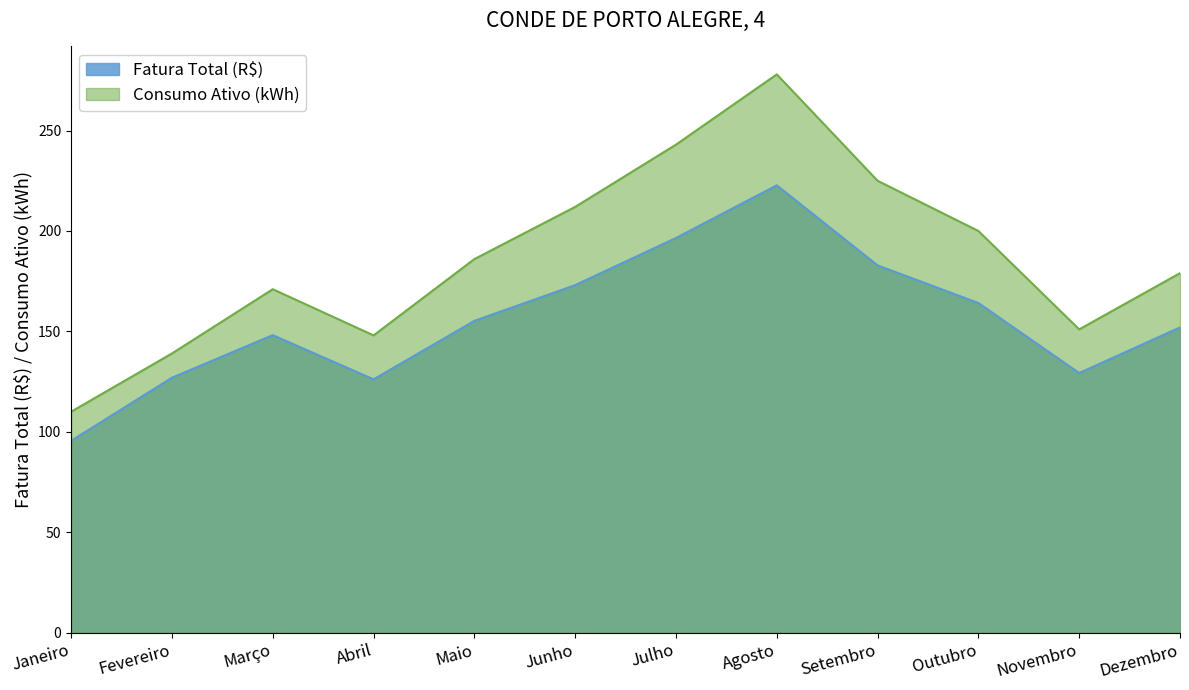

Rank the series by their average value, from lowest to highest.

Fatura Total (R$), Consumo Ativo (kWh)